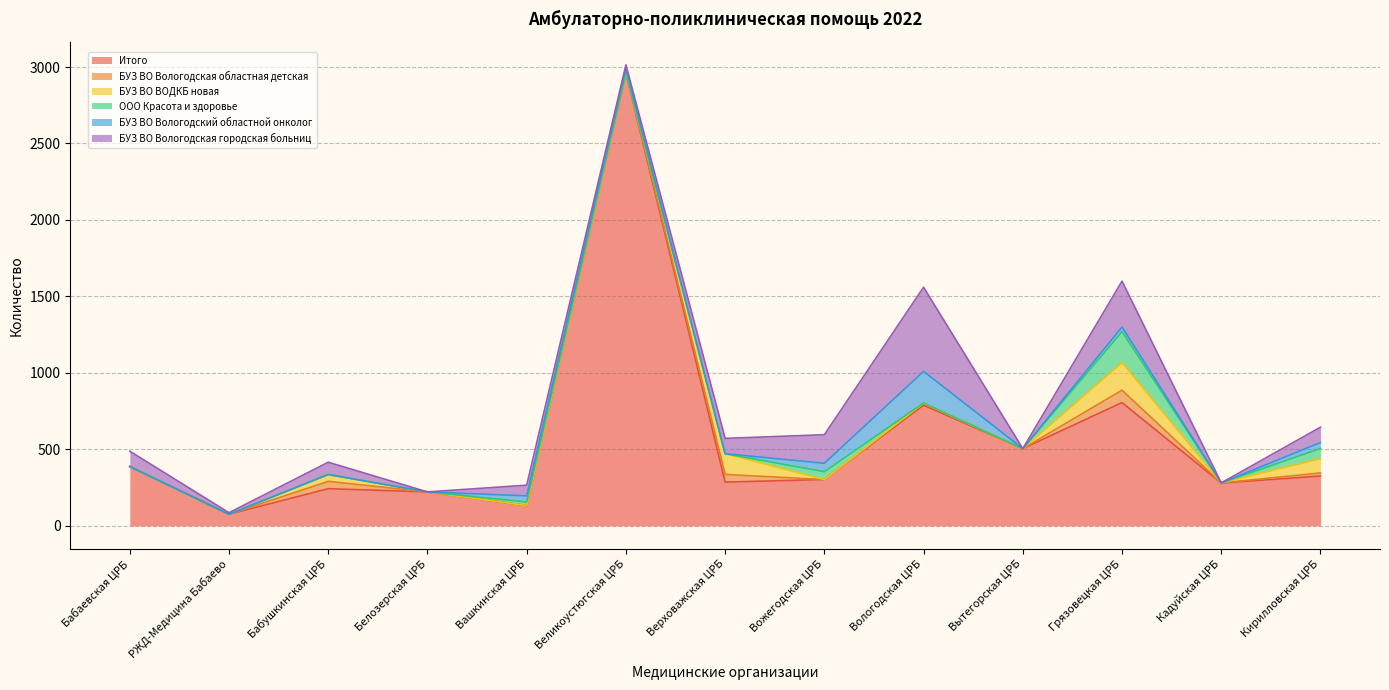

List the series in order of their peak value, highest first.

Итого, БУЗ ВО Вологодская городская больниц, БУЗ ВО Вологодский областной онколог, ООО Красота и здоровье, БУЗ ВО ВОДКБ новая, БУЗ ВО Вологодская областная детская